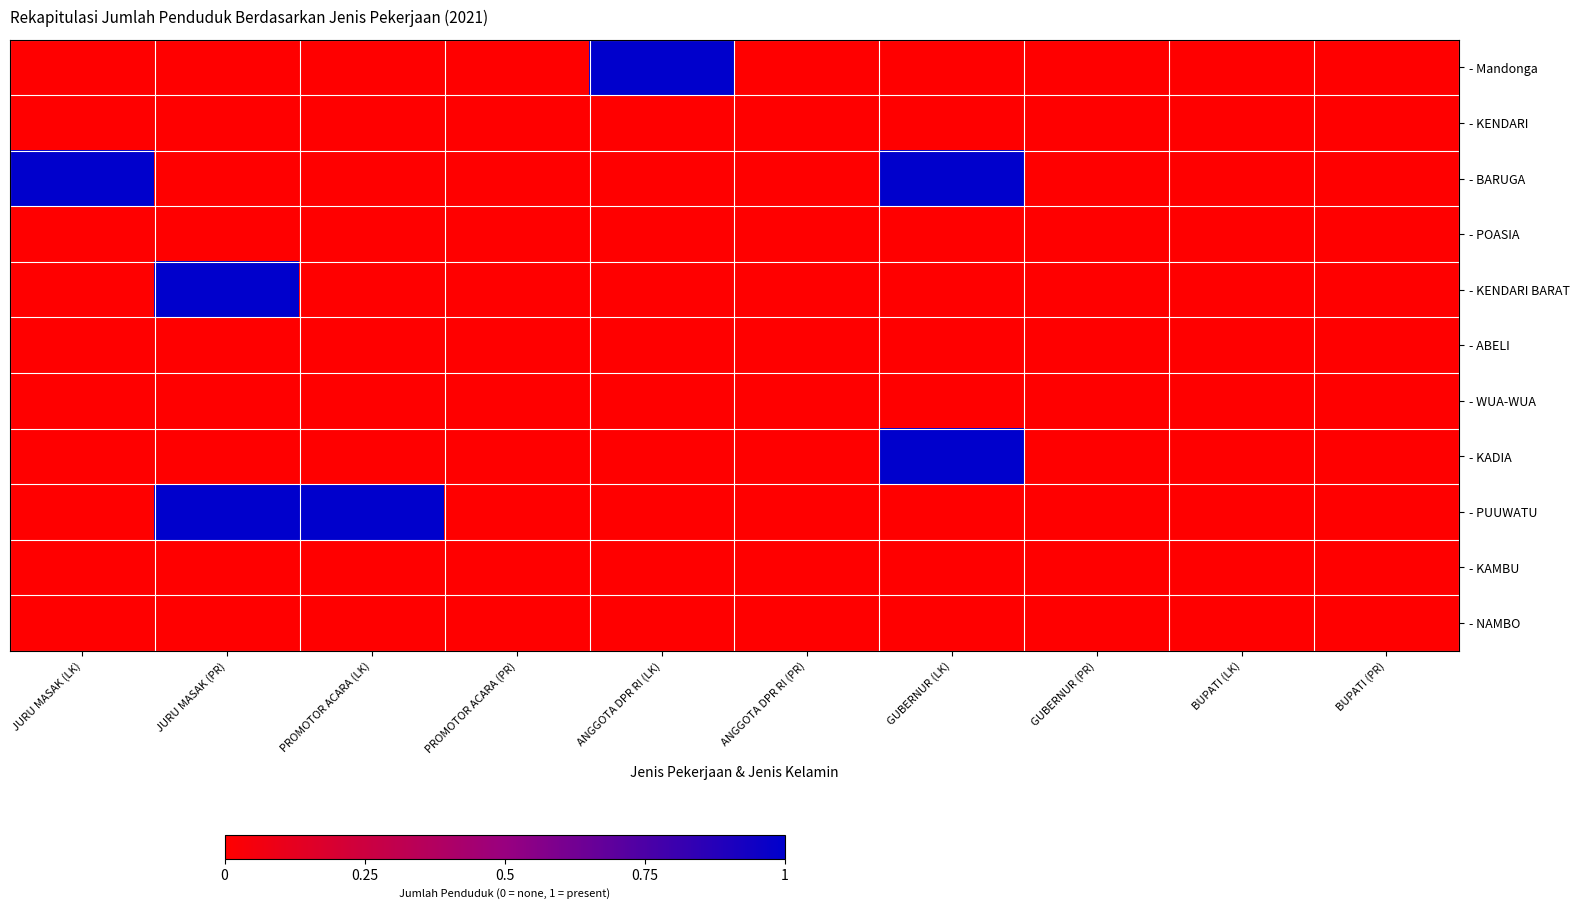

At which category does the chart reach its minimum across all series?

JURU MASAK (LK)